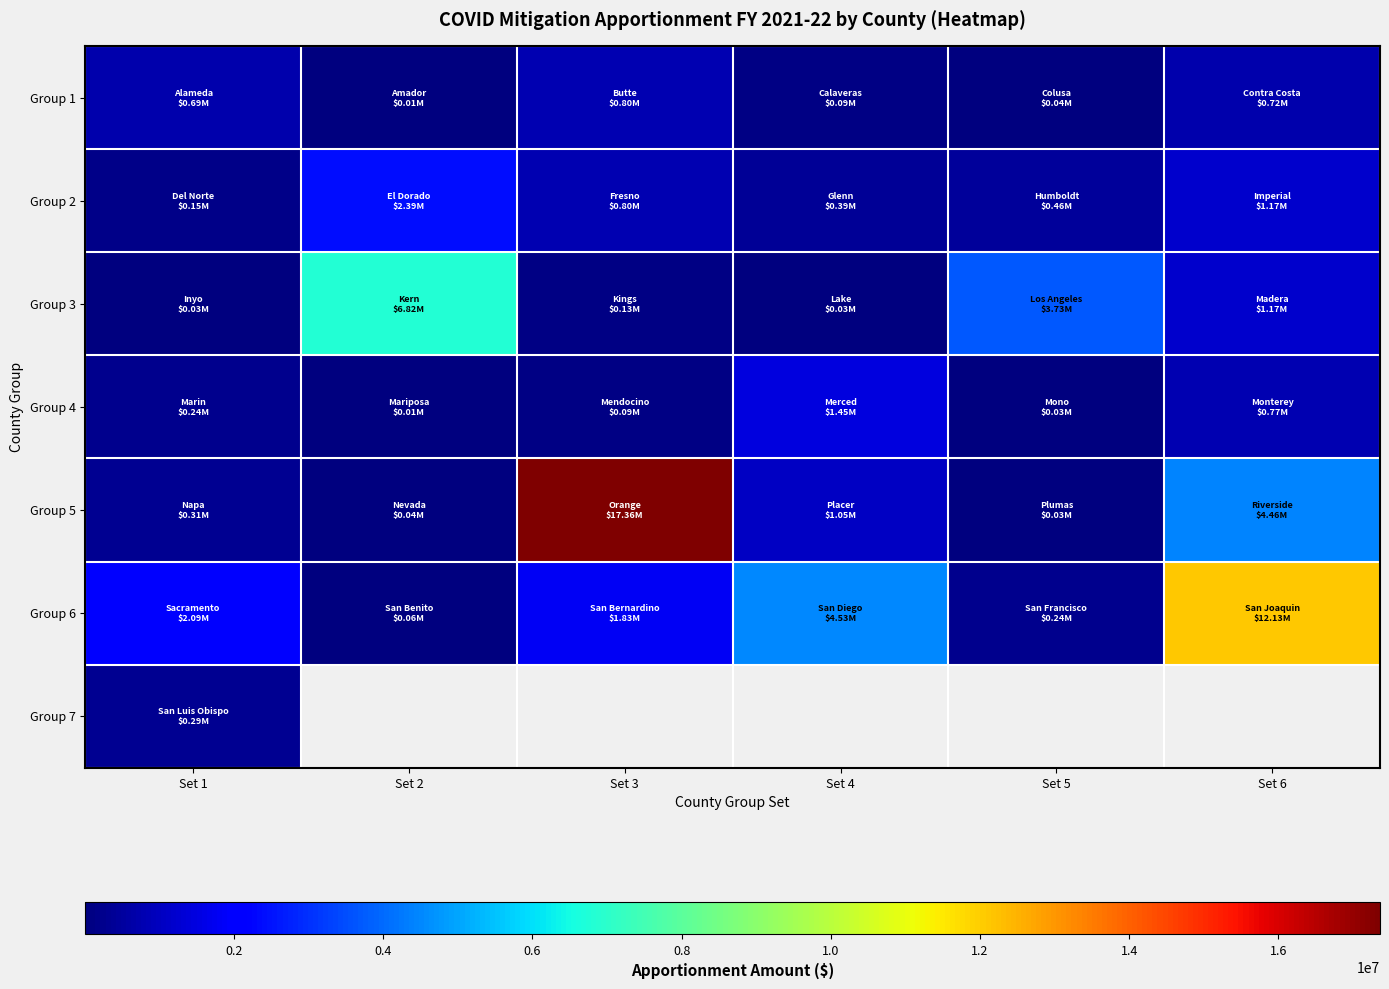

What is the sum of all Group 2 values?

5349805.0